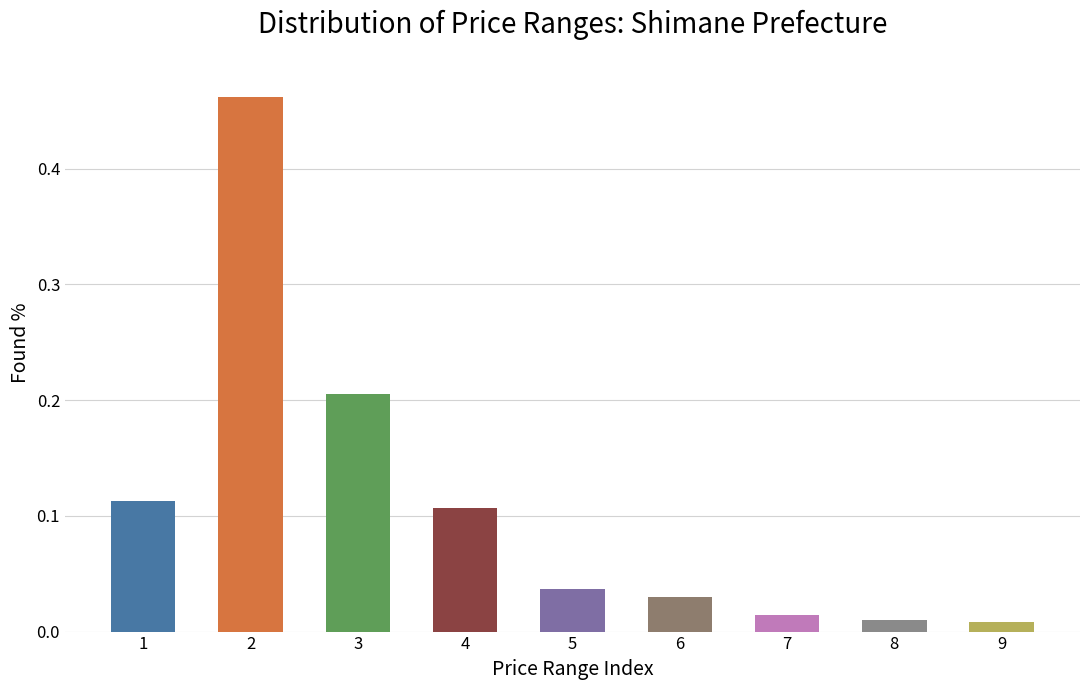

What is the sum of all values?

1.0